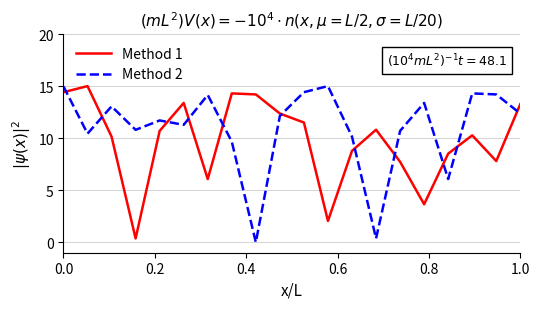

True or false: Method 2 and Method 1 intersect in this chart.

True